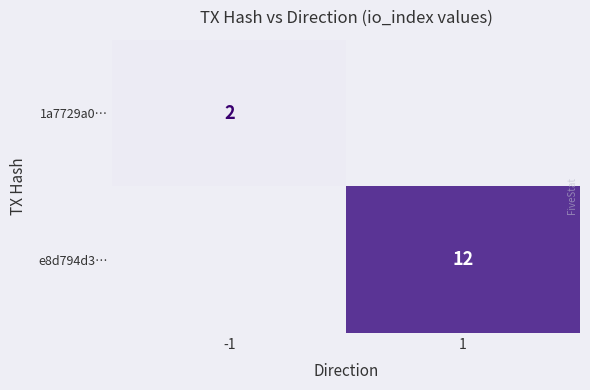

Is it true that 1a7729a0… equals 2 at -1?

True